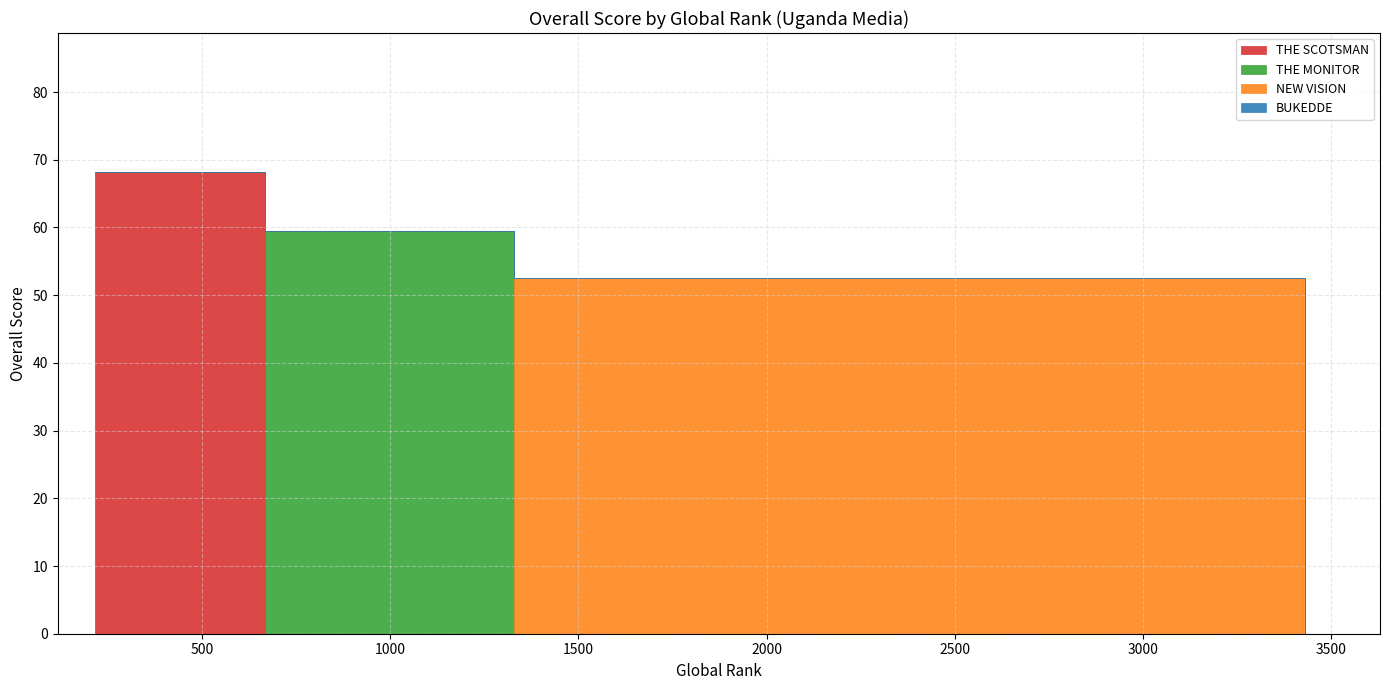

Is it true that THE MONITOR equals 59.5 at NEW VISION?

True